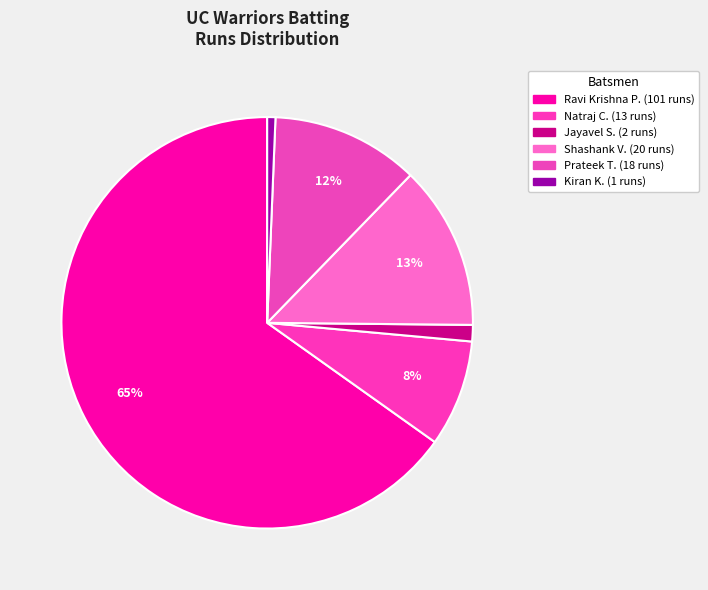

Which category has the biggest portion of the pie?

Ravi Krishna Pasupuleti